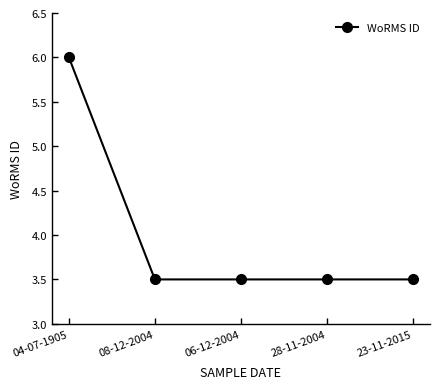

Is it true that the value at 28-11-2004 is 3.5?

True